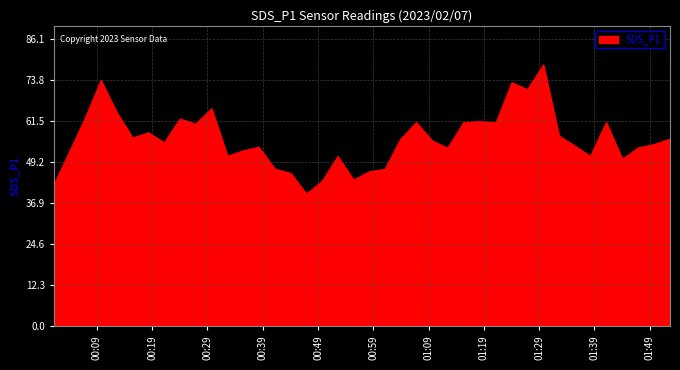

What is the difference between the maximum and minimum values?

38.7